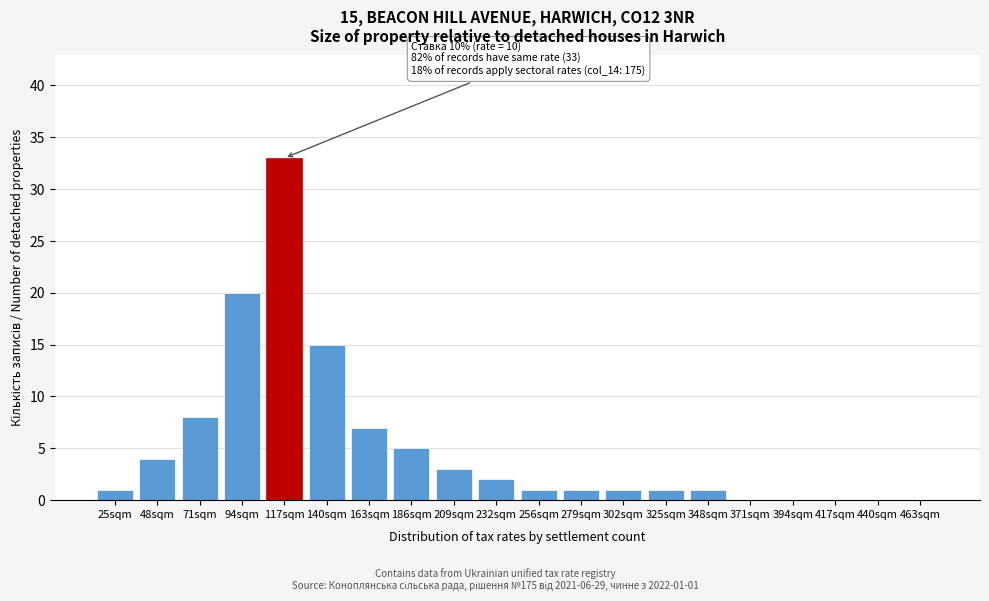

Reading left to right, what are all the values shown in this chart?

25sqm=1	48sqm=4	71sqm=8	94sqm=20	117sqm=33	140sqm=15	163sqm=7	186sqm=5	209sqm=3	232sqm=2	256sqm=1	279sqm=1	302sqm=1	325sqm=1	348sqm=1	371sqm=0	394sqm=0	417sqm=0	440sqm=0	463sqm=0